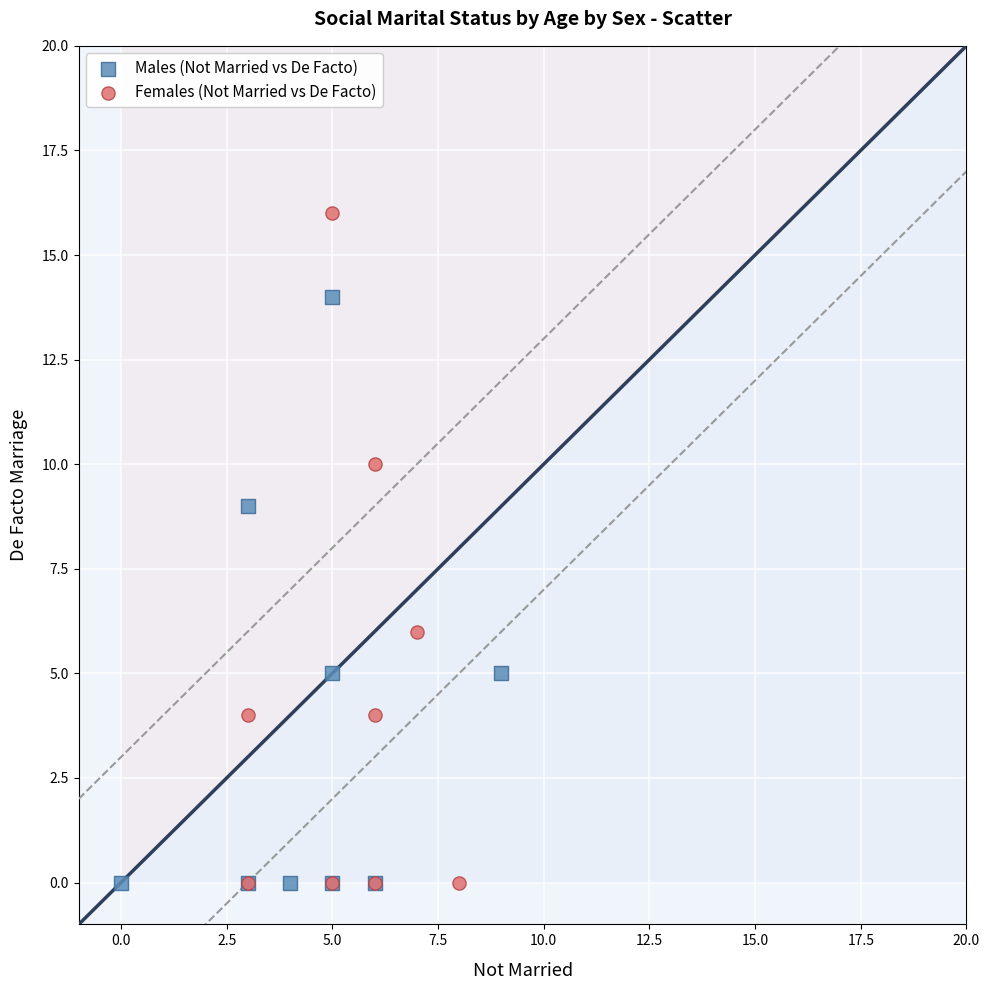

Which series has the widest spread of Y values?

Females (Not Married vs De Facto)